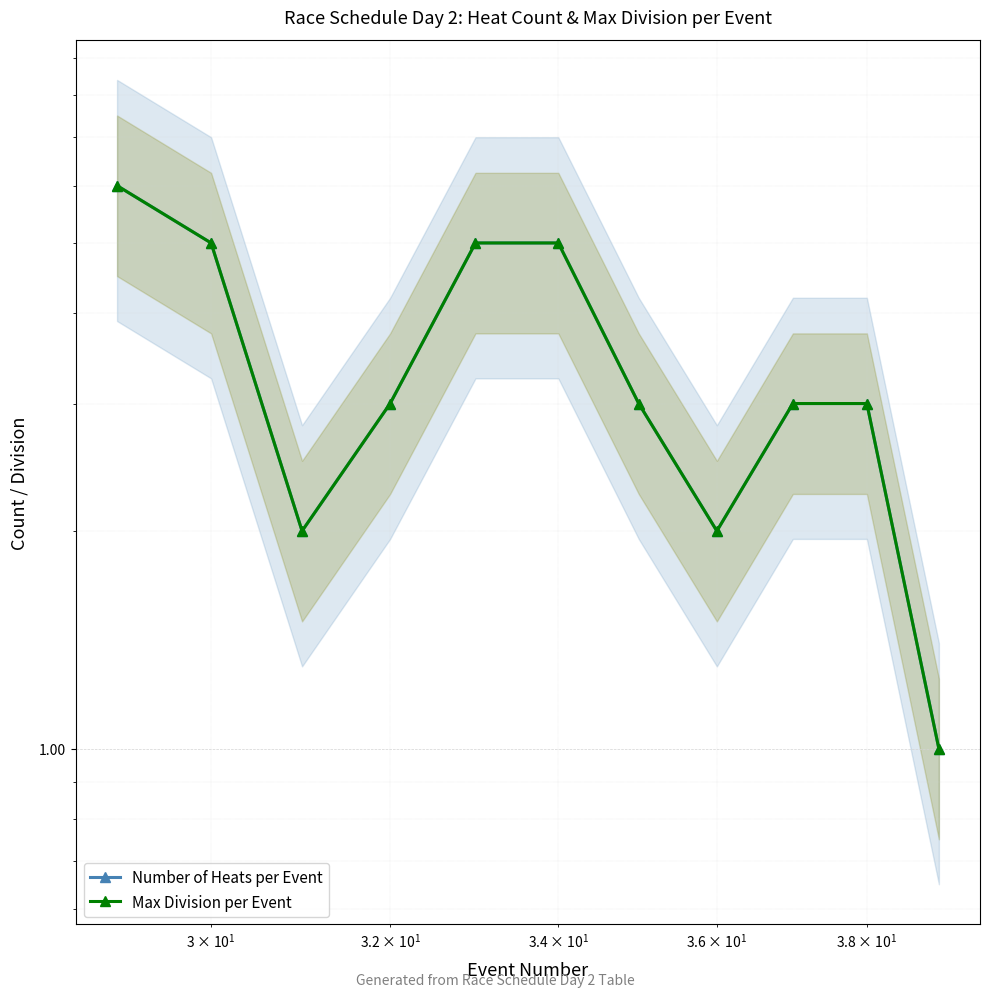

What is the sum of all Max Division per Event values?

38